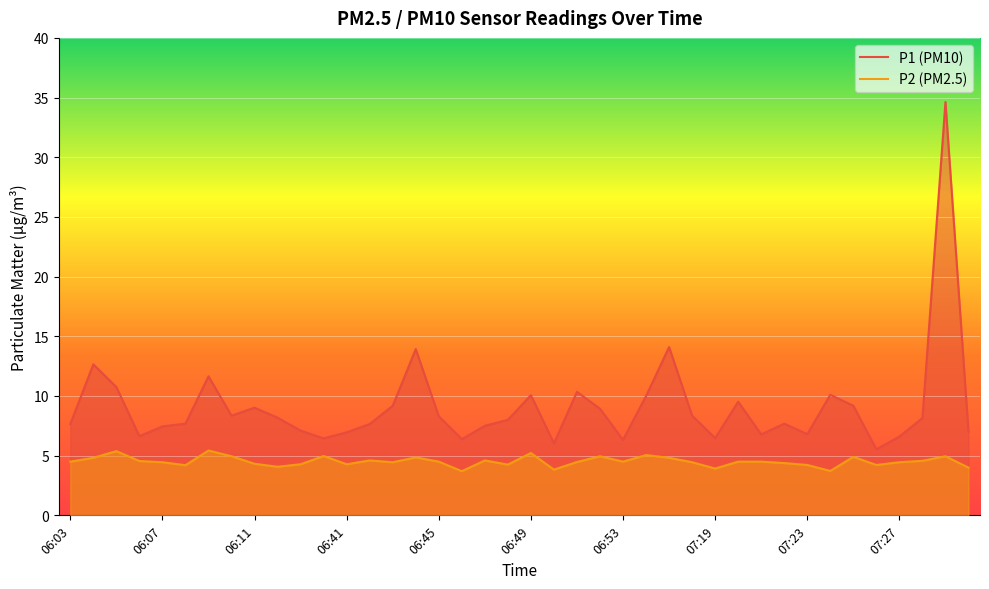

True or false: P1 and P2 intersect in this chart.

False